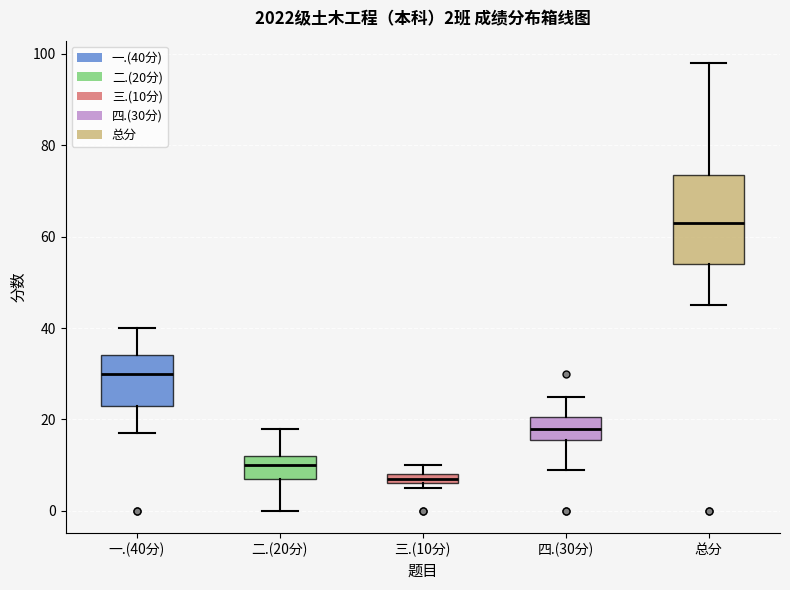

Which box is the tallest, from its lower edge to its upper edge?

总分